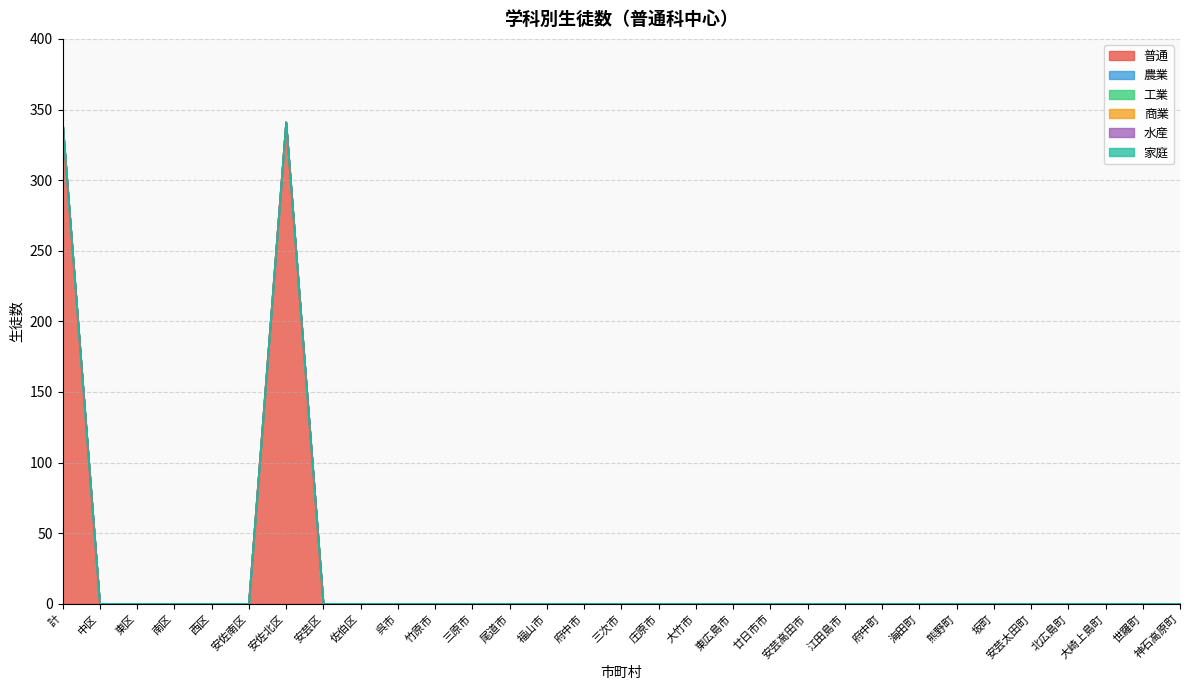

What position from the left is 安芸太田町?

27